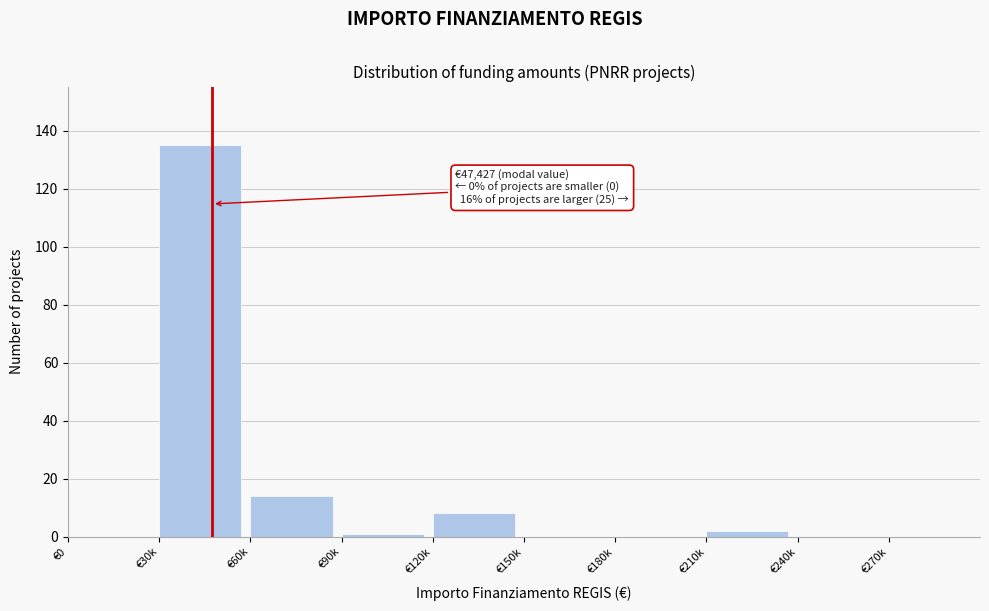

Reading left to right, what are all the values shown in this chart?

€0=0	€30k=135	€60k=14	€90k=1	€120k=8	€150k=0	€180k=0	€210k=2	€240k=0	€270k=0